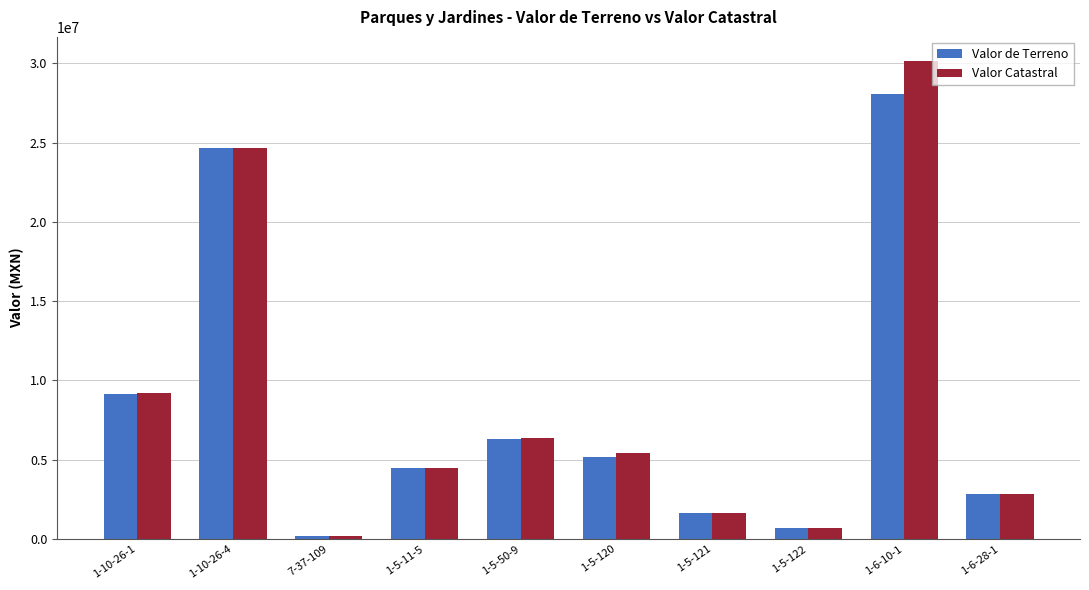

The value of Valor Catastral at 1-10-26-1 is 9210924. True or false?

True